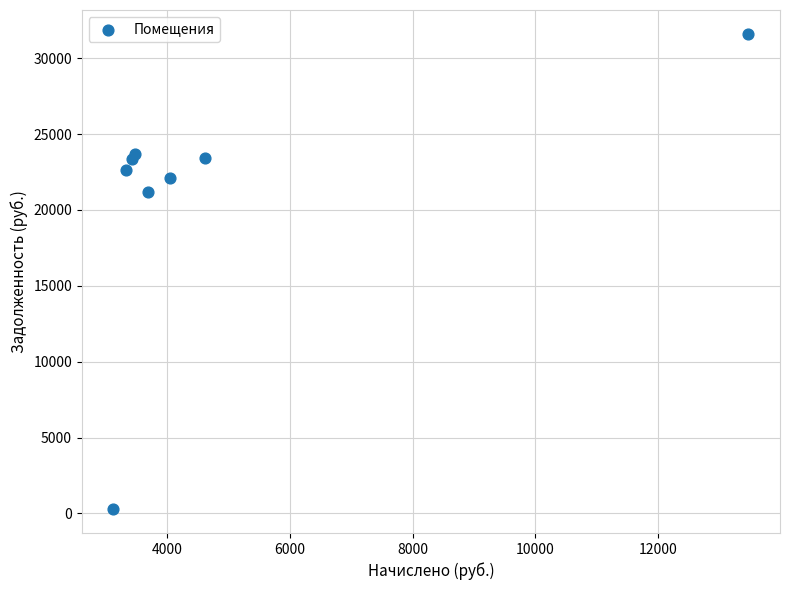

What Y value in the scatter plot is closest to 15942?

21197.7